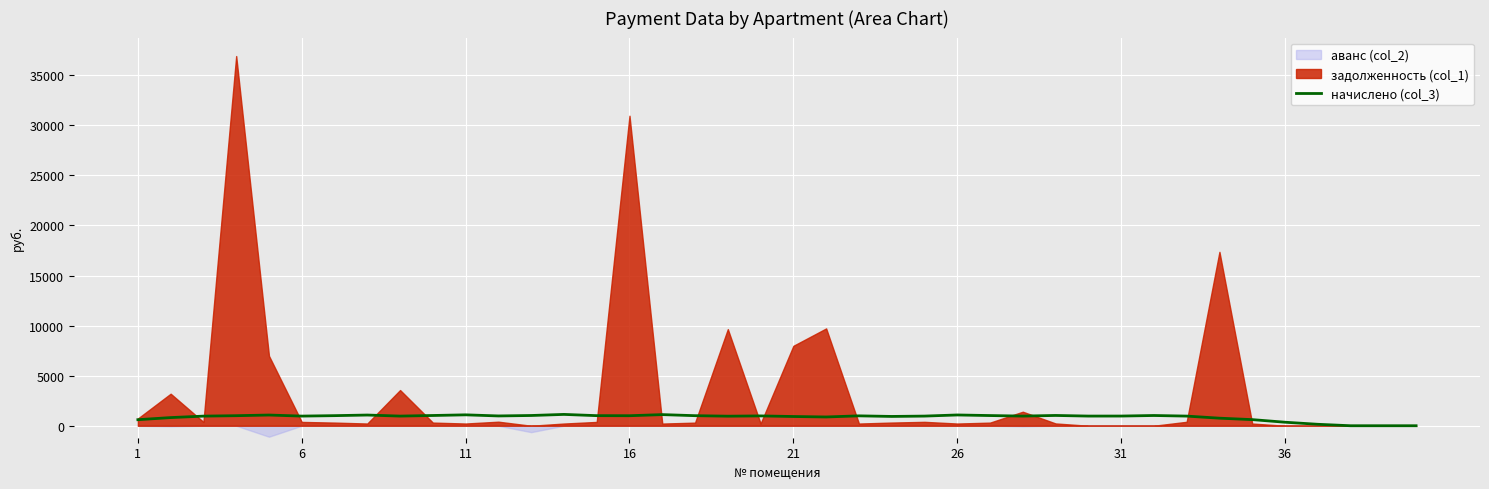

What is the highest value of the начислено (col_3) series?

1131.4